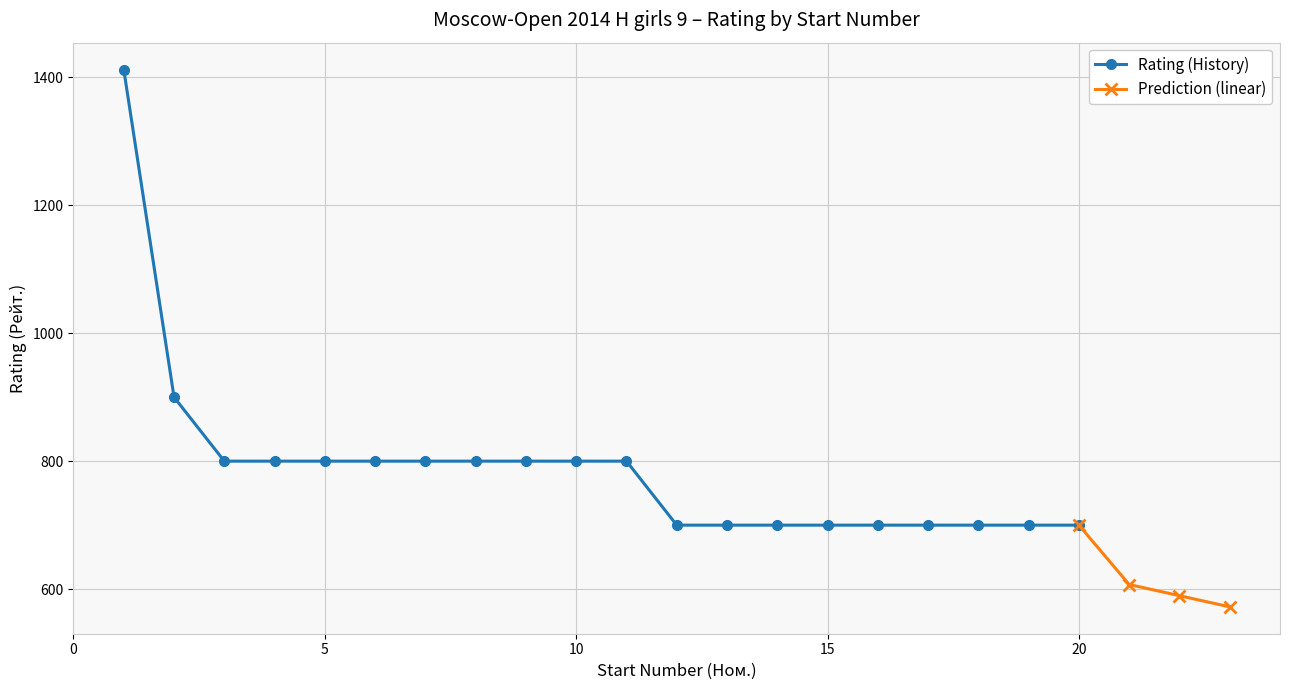

What is the minimum value shown in the chart?

700